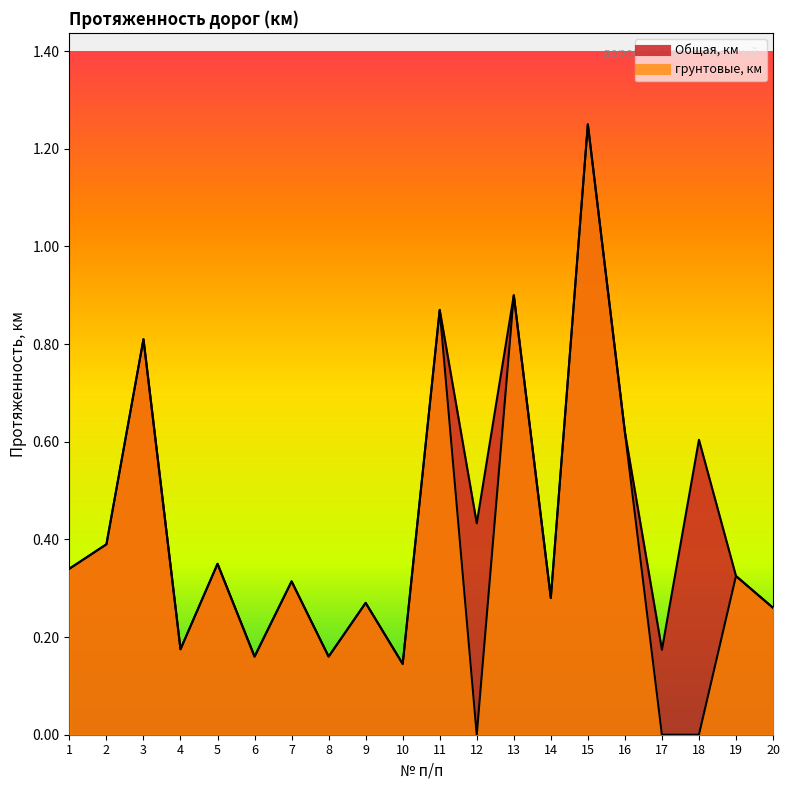

Is it true that Общая, км equals 0.1 at 1?

False